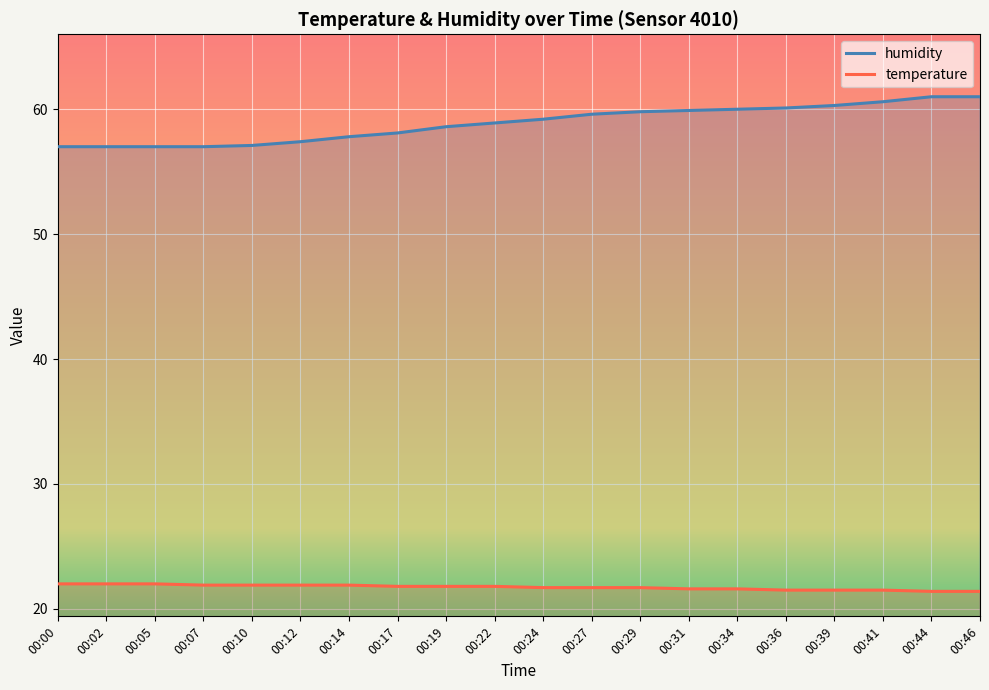

What value does the temperature series have at 00:17?

21.8